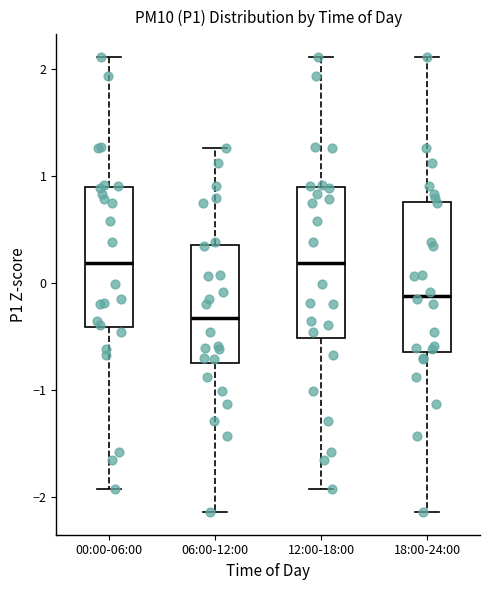

Reading left to right, read every box against the y-axis: the position of its median line, the range the box covers, and the ends of its whiskers. The values are not printed on the chart, so give them approximately, as read against the axis.

00:00-06:00: median 0.2, box -0.4 to 0.9, whiskers -1.9 to 2.1
06:00-12:00: median -0.3, box -0.8 to 0.4, whiskers -2.1 to 1.3
12:00-18:00: median 0.2, box -0.5 to 0.9, whiskers -1.9 to 2.1
18:00-24:00: median -0.1, box -0.6 to 0.8, whiskers -2.1 to 2.1